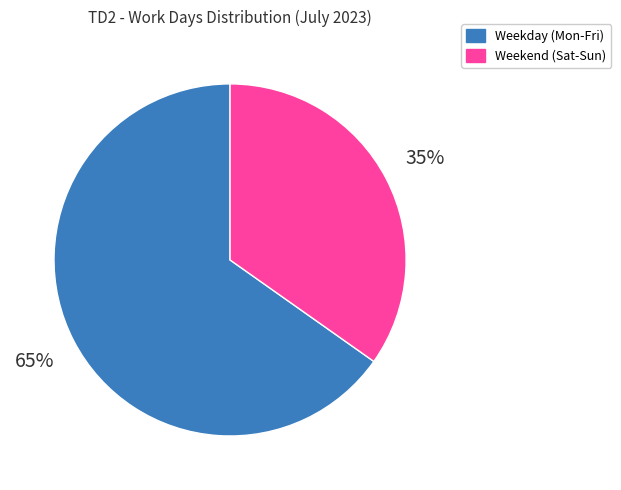

Is there any slice that represents more than half of the pie?

Yes